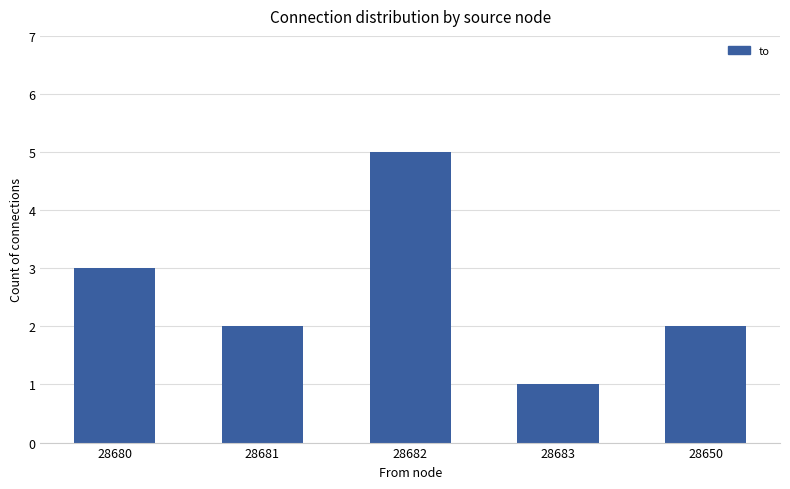

The value at 28683 is 1. True or false?

True